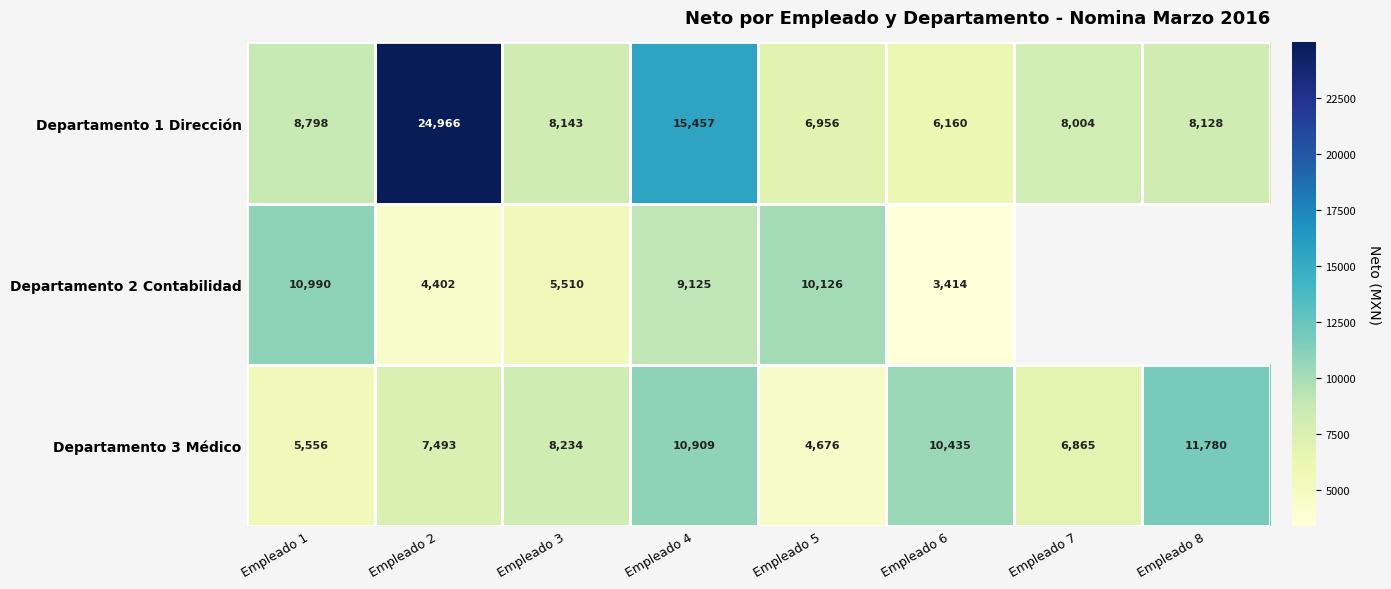

What is the spread (max minus min) of values at Empleado 2?

20564